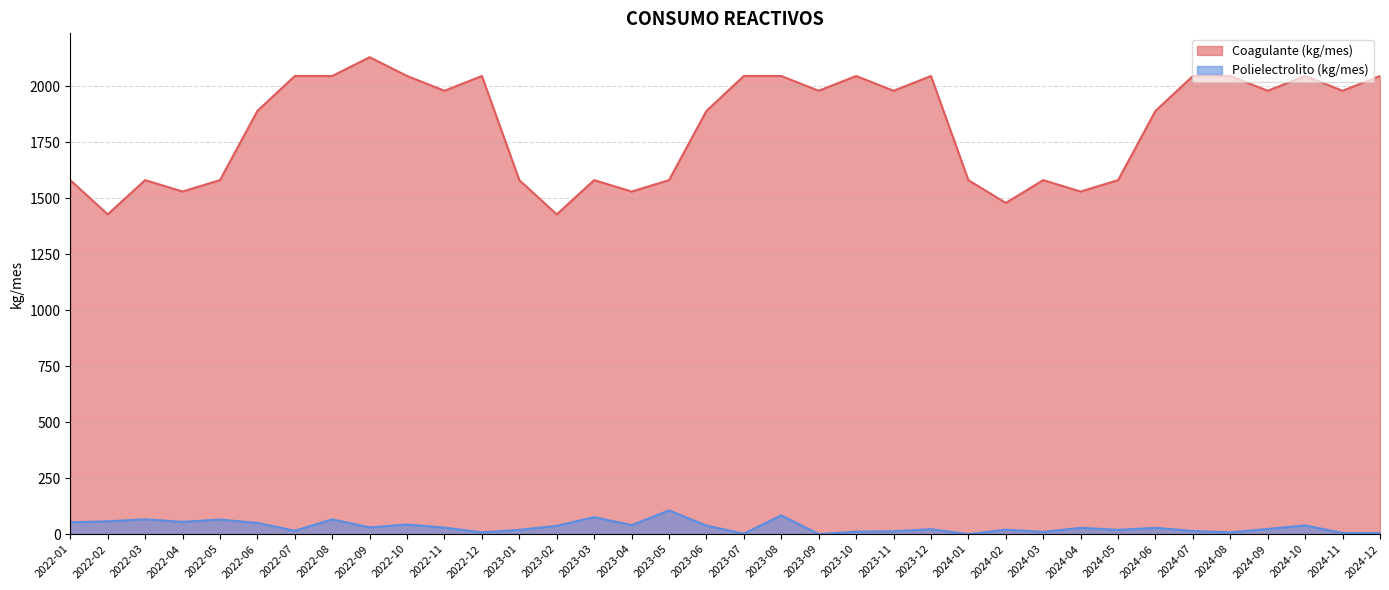

How many interior local valleys does the Coagulante (kg/mes) series have?

11